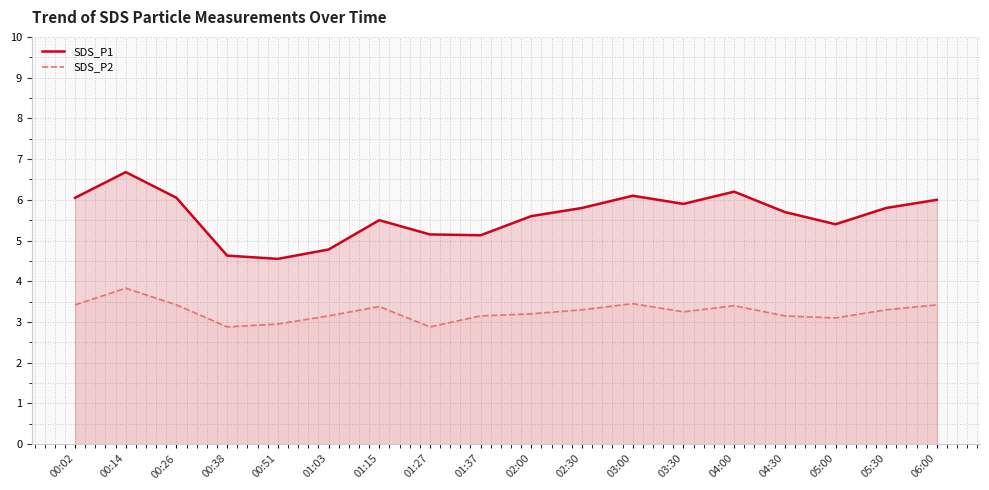

How many lines are shown in the chart?

2